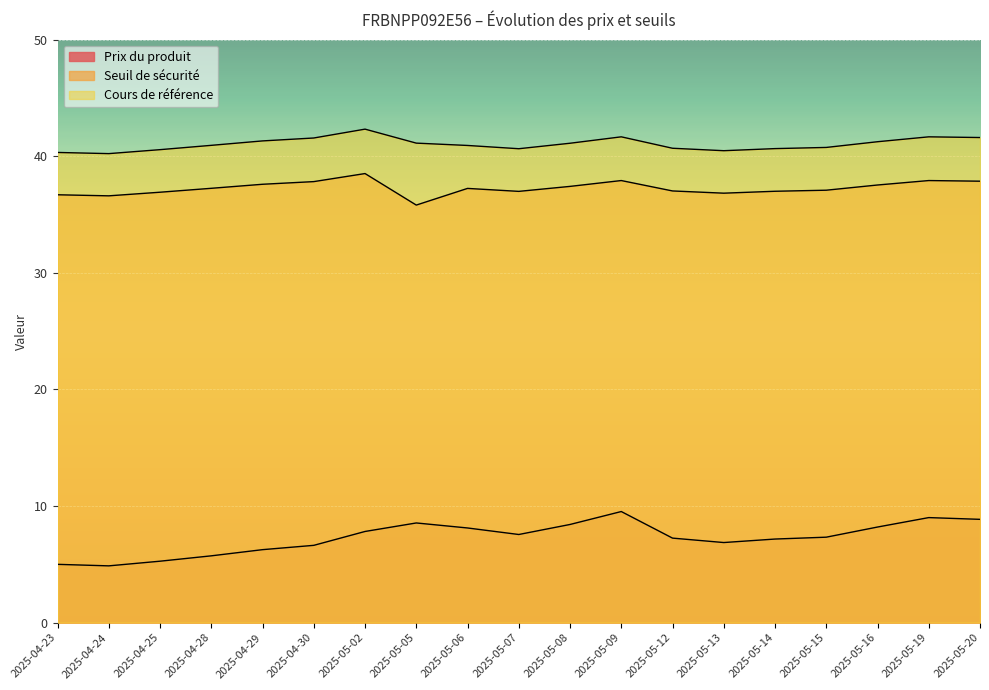

Between 2025-04-28 and 2025-05-06, which is larger?

2025-05-06